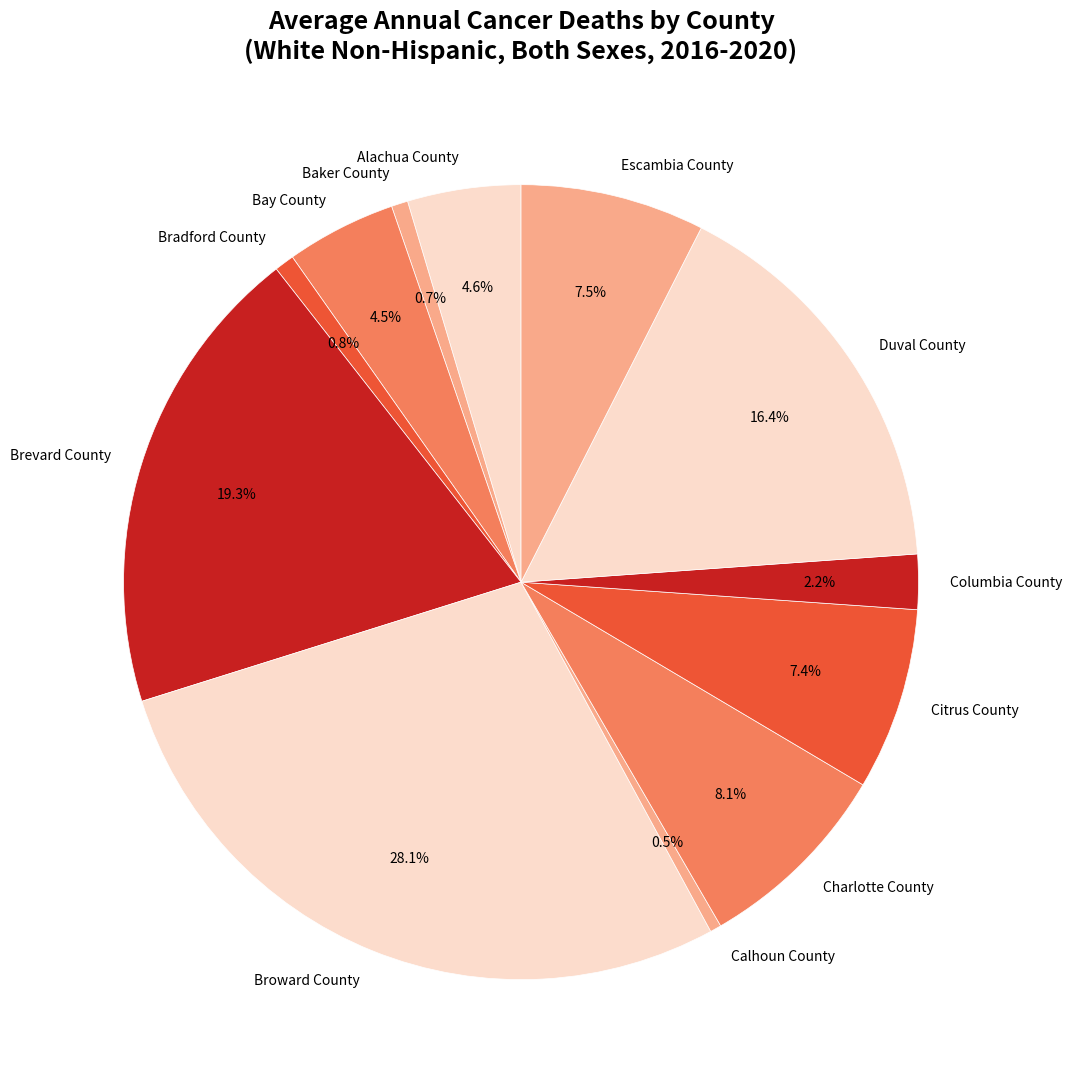

Approximately how many times larger is the value at Alachua County compared to Charlotte County?

0.6